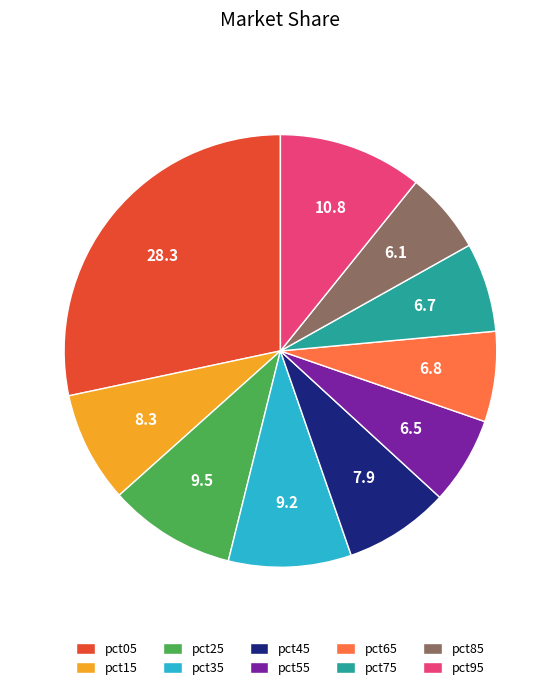

Is the sum of pct15 and pct25 greater than half?

No